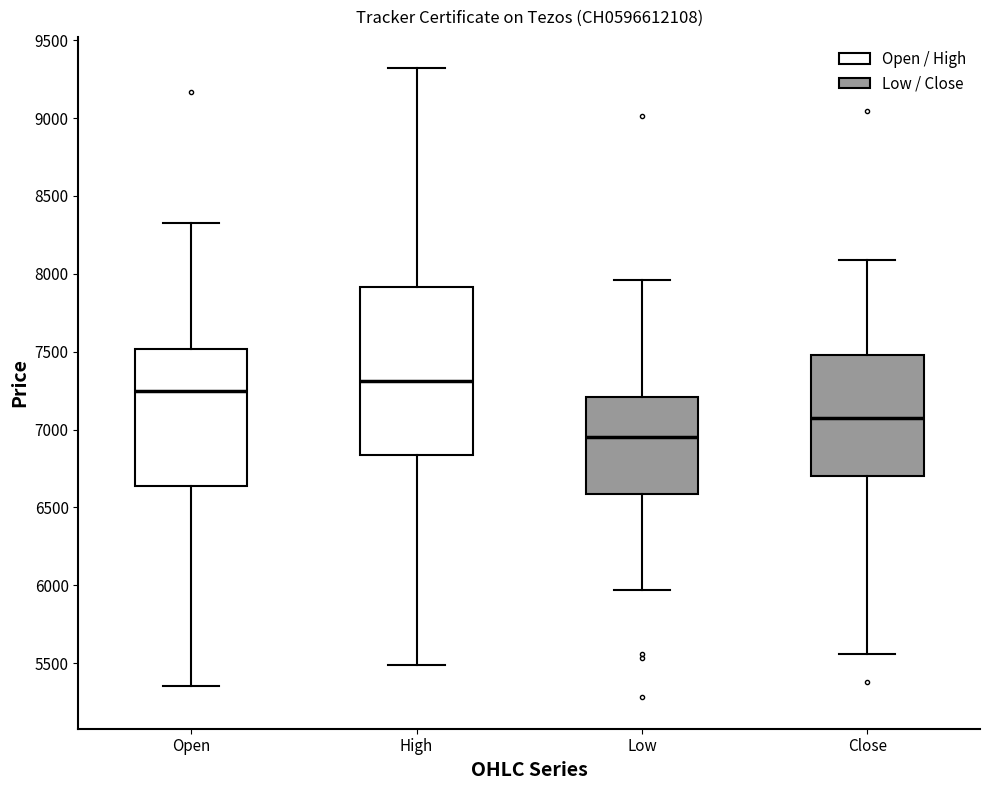

Which box is the tallest, from its lower edge to its upper edge?

High